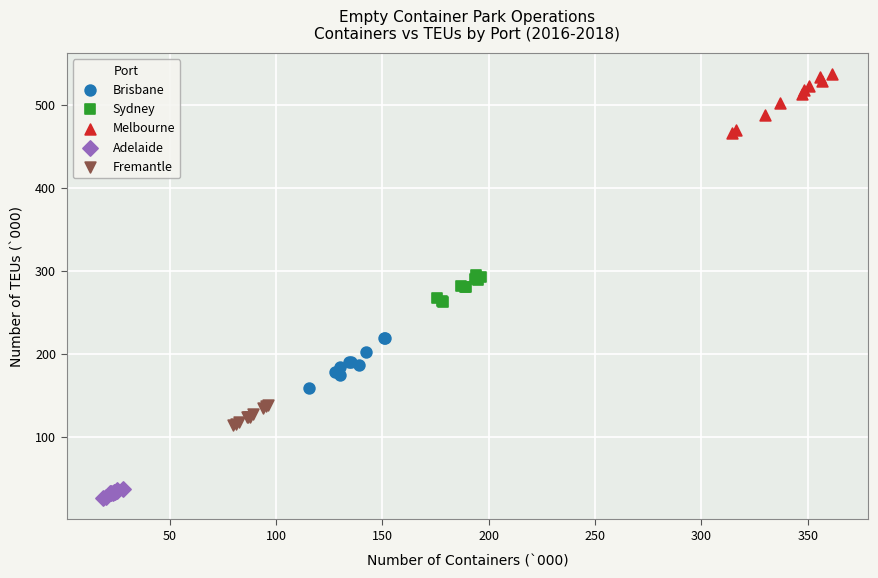

Which series contains the lowest Y value?

Adelaide